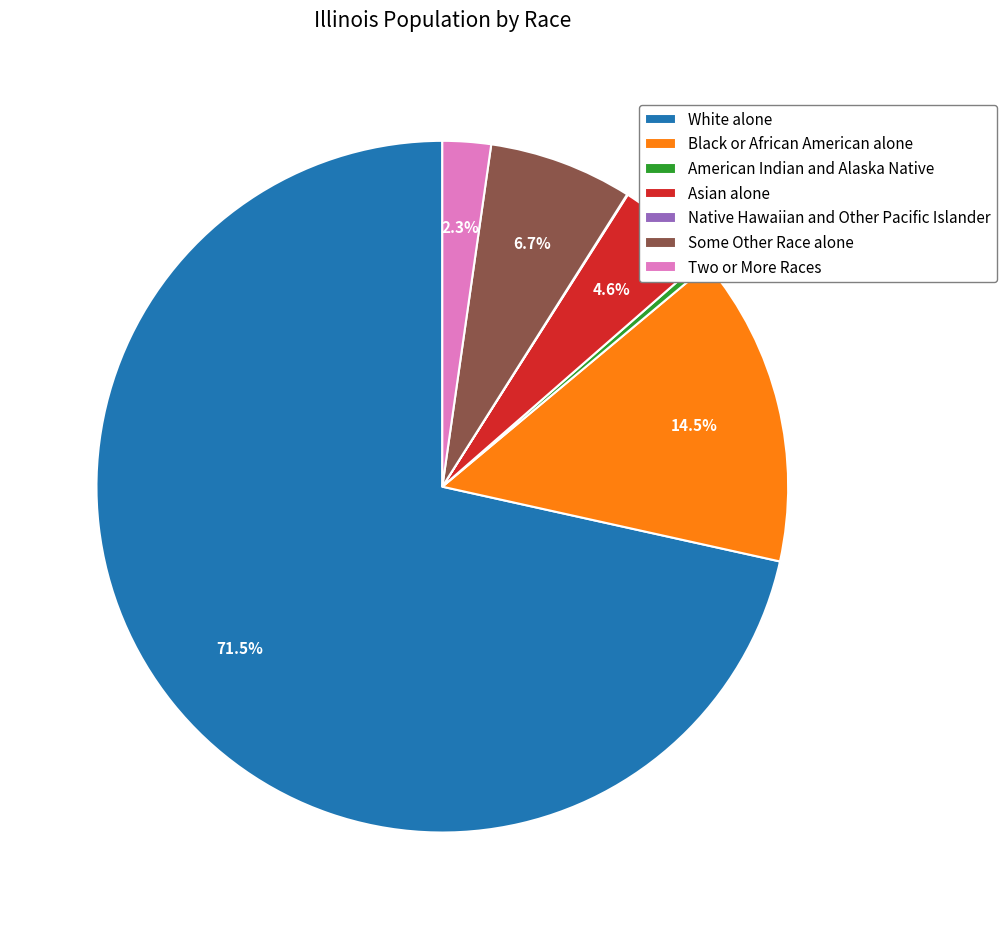

What is the ratio of the value at American Indian and Alaska Native to the value at Asian alone?

0.1